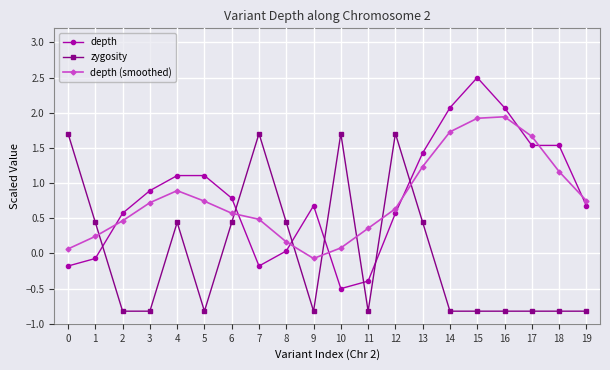

At 5, list the series in order from largest to smallest.

depth, depth (smoothed), zygosity